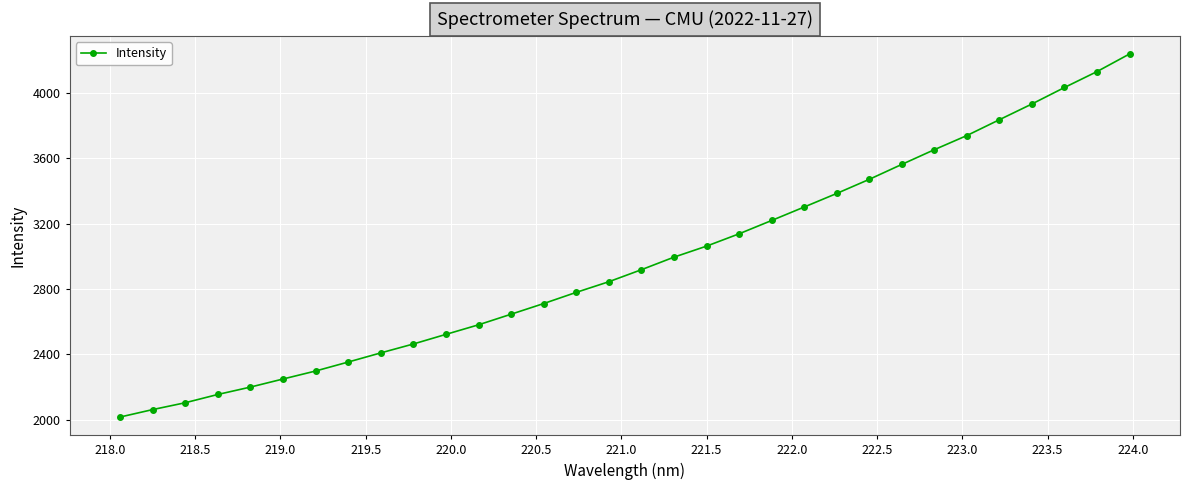

What is the value of the 1st point from the left?

2016.9